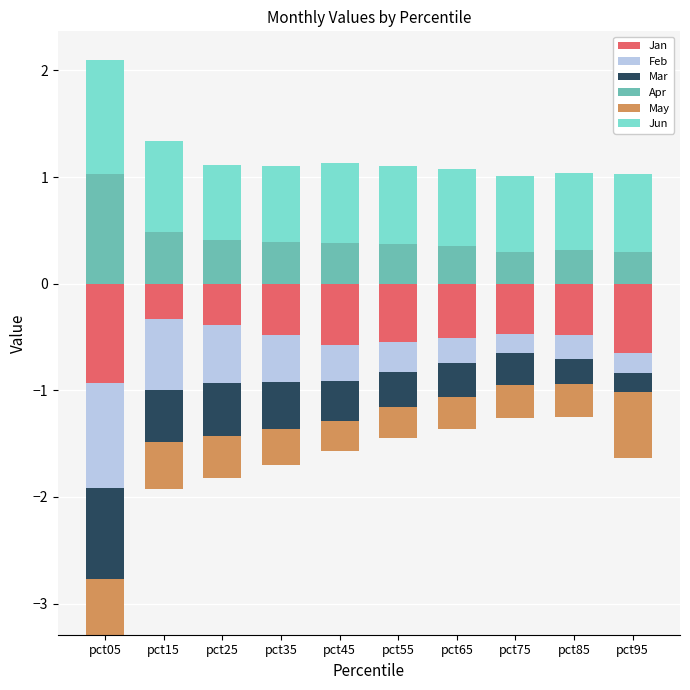

True or false: Jun has a value of 0.7 at pct65.

True